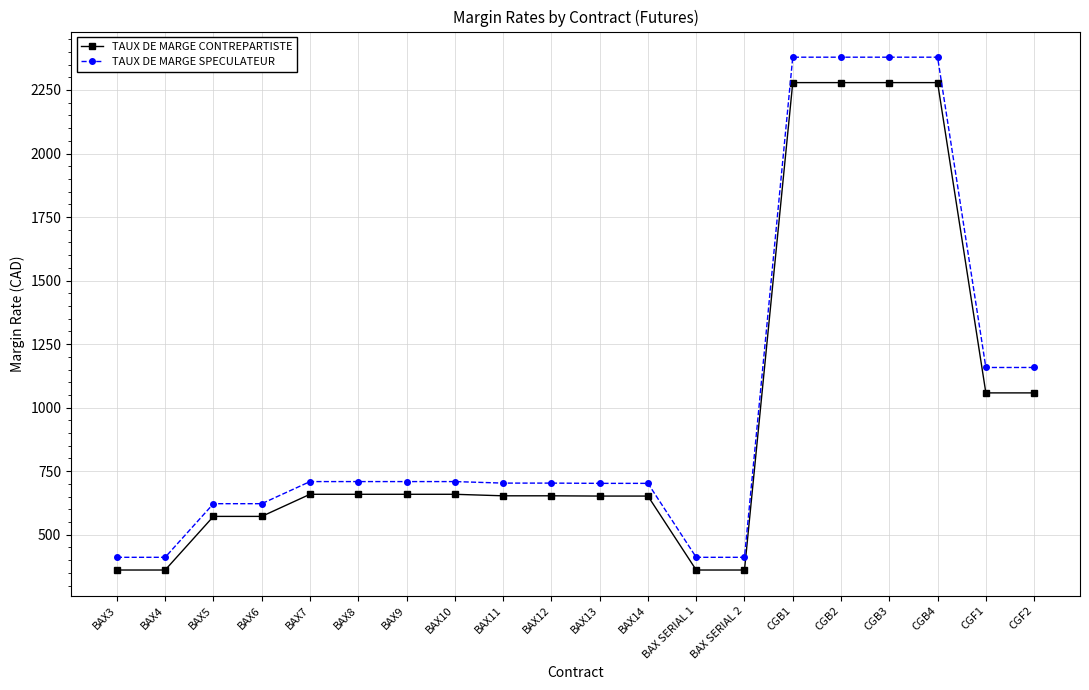

How many data points in TAUX DE MARGE CONTREPARTISTE are less than 659?

10